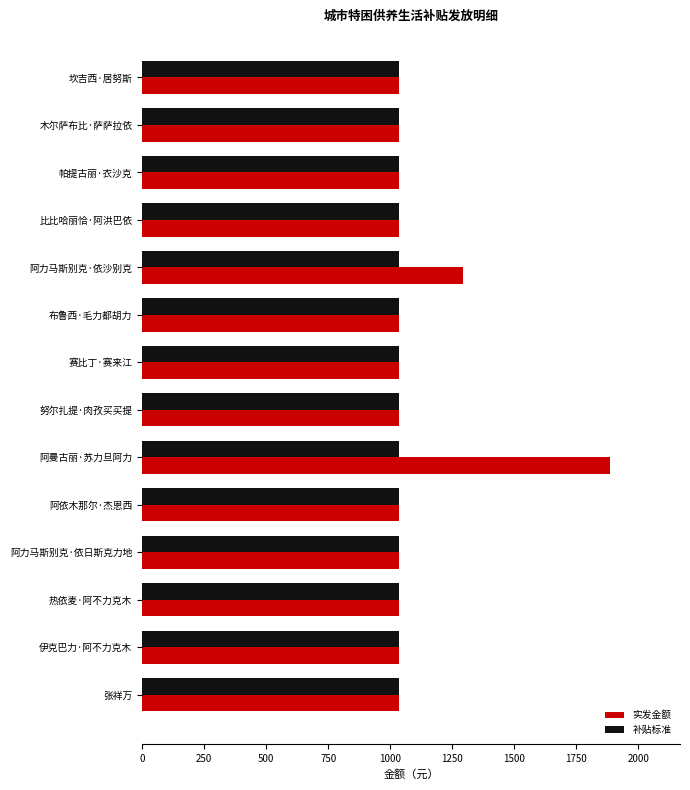

List the series in order of their peak value, lowest first.

补贴标准, 实发金额